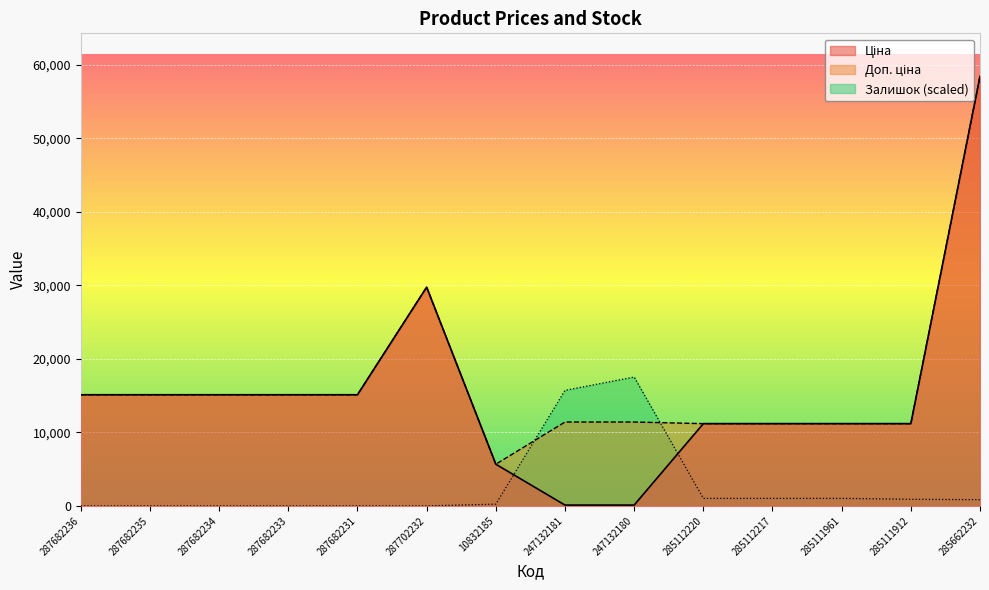

At which label does Ціна first exceed 15120?

287702232